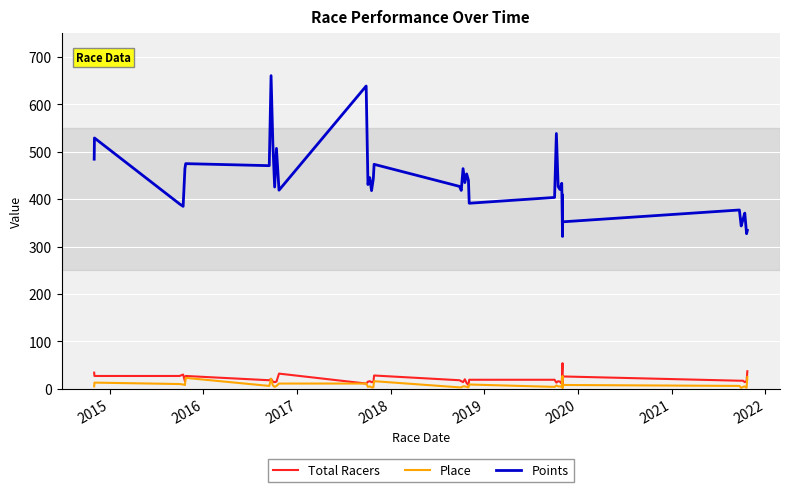

The Points series shows 868.3 at 12. True or false?

False